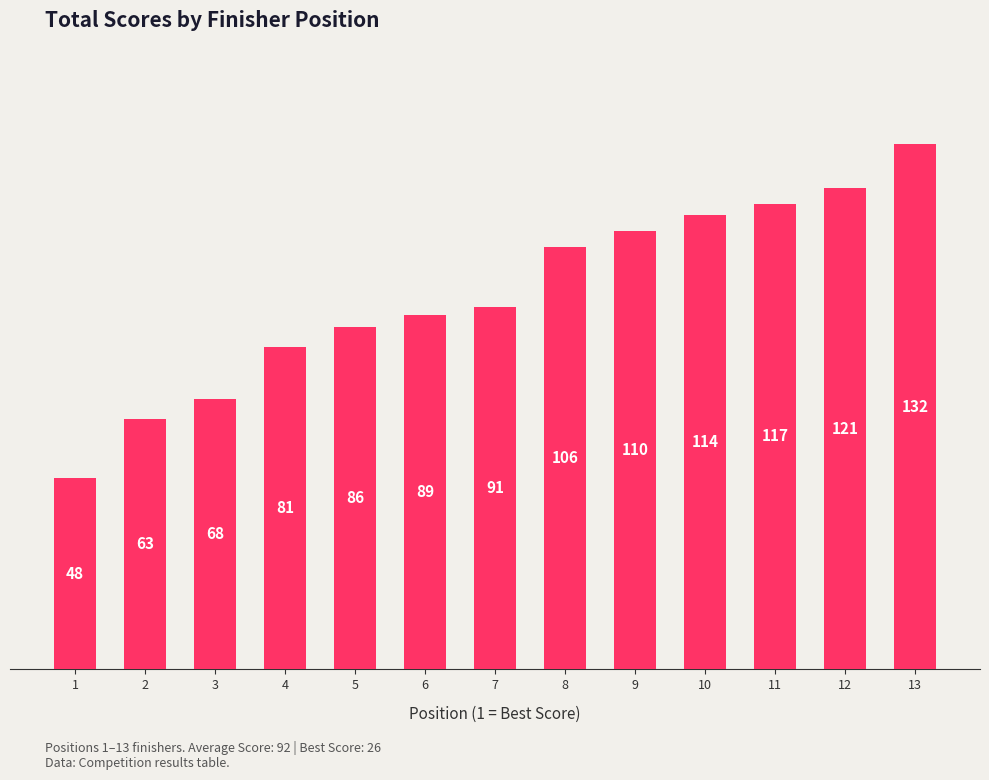

Where is the data nearest to the value 90?

6